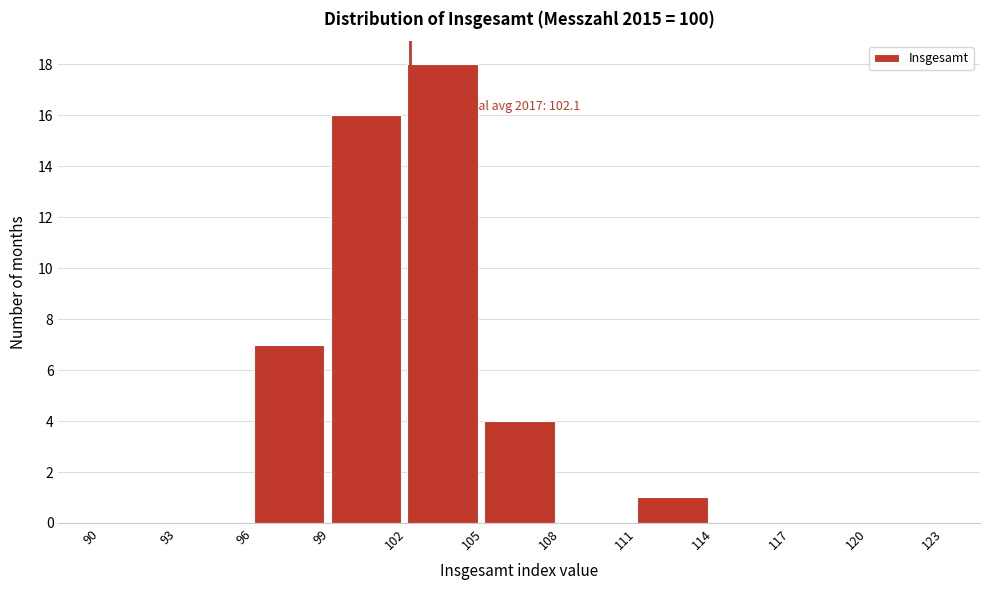

Which range on the x-axis has the tallest bar?

102 to 105